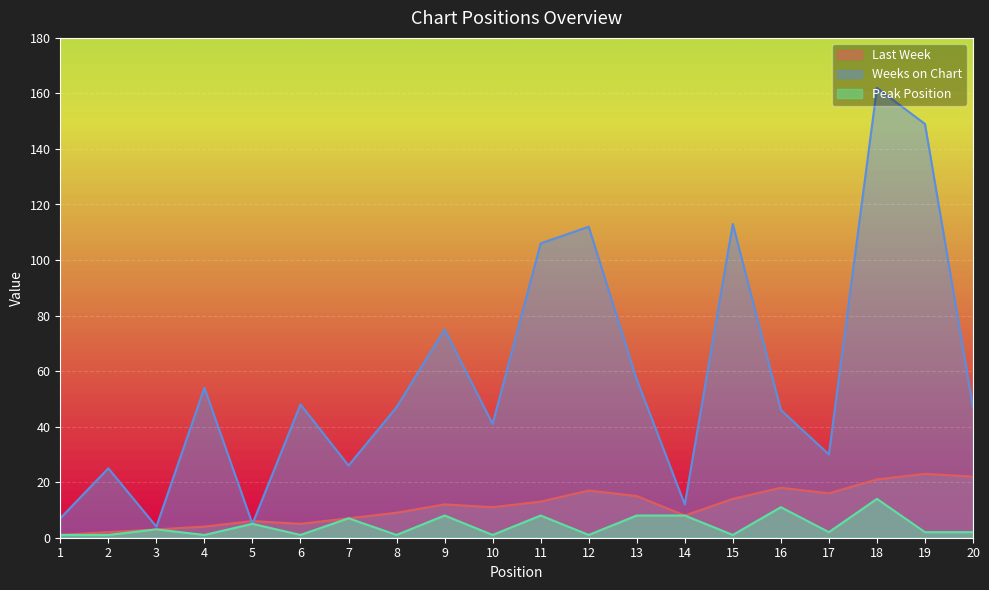

What is the maximum value shown in the chart?

162